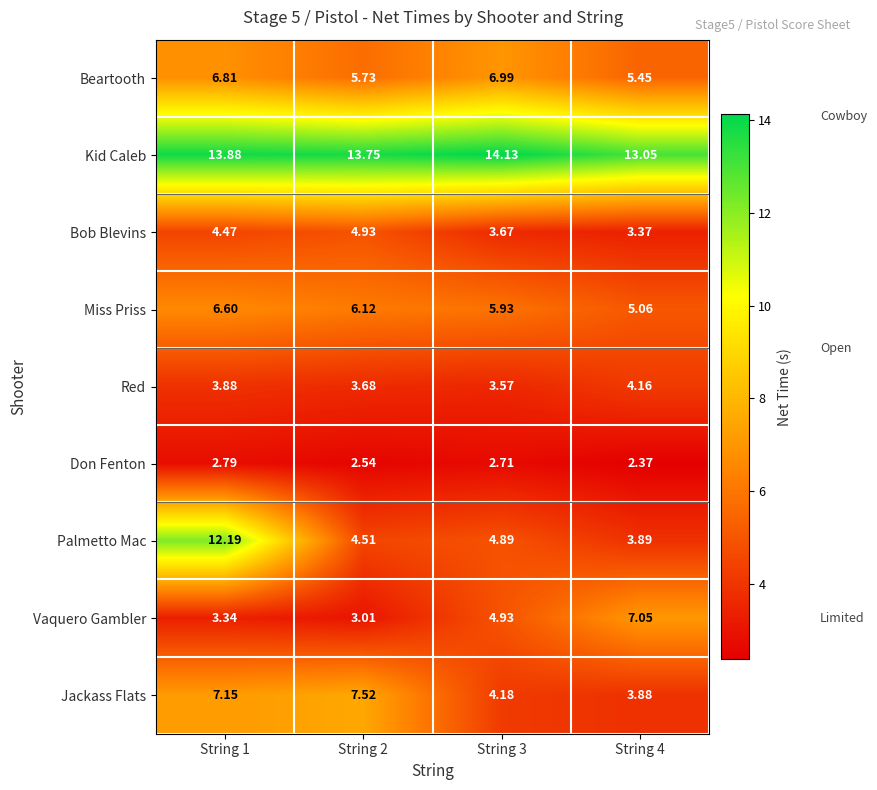

Is the value of Kid Caleb at String 3 greater than the value of Palmetto Mac at String 3?

Yes